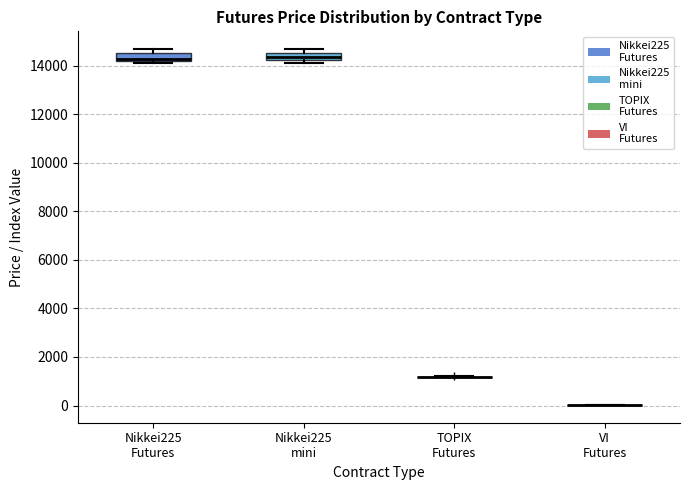

Reading left to right, transcribe this box plot: for each box, give where its median line is, the range the box spans, and where its two whiskers end, as read against the y-axis. The values are not printed on the chart, so give them approximately, as read against the axis.

Nikkei225 Futures: median 14200 (just above the box's lower edge), box 14200 to 14600, whiskers 14200 (just below the box's lower edge) to 14600 (above the box's upper edge)
Nikkei225 mini: median 14400, box 14200 to 14600, whiskers 14000 to 14600 (above the box's upper edge)
TOPIX Futures: box collapsed to a line at 1200, whiskers 1200 to 1200
VI Futures: box collapsed to a line at 0, whiskers 0 to 0